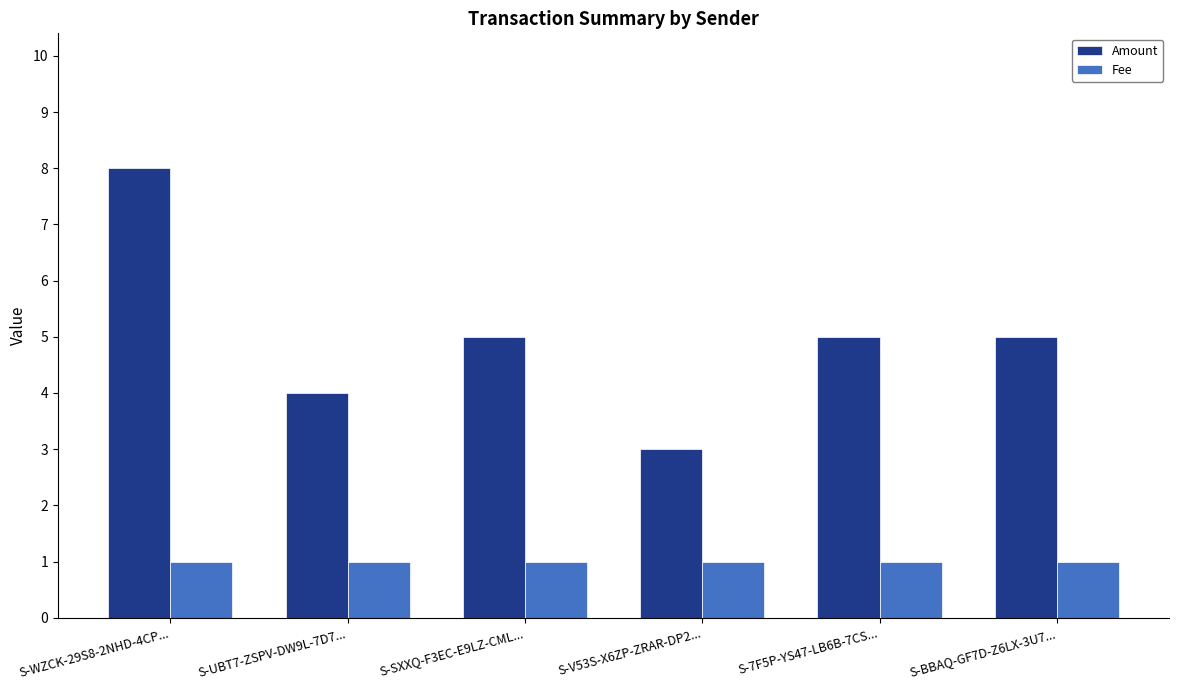

Are the bars horizontal?

No